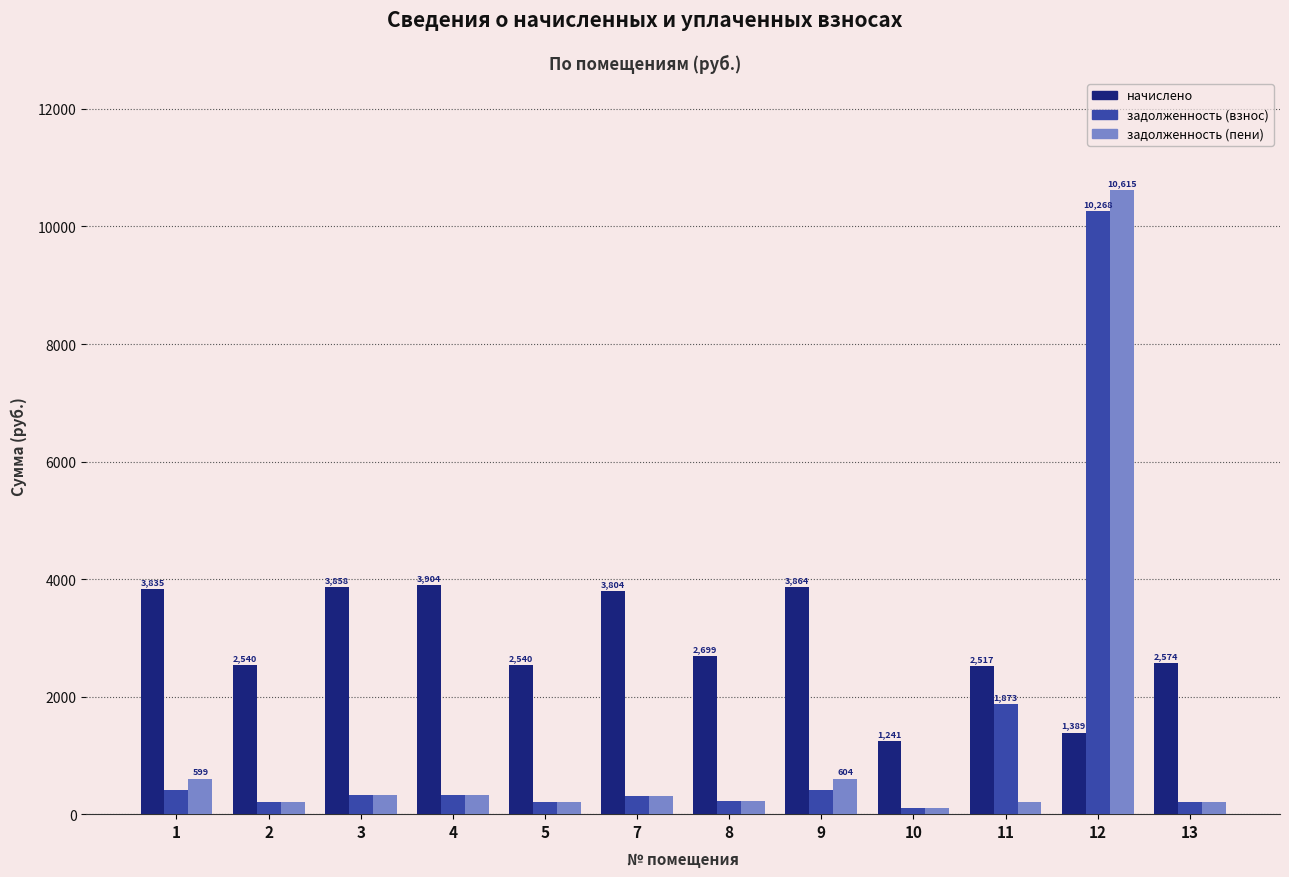

Which series has the largest total across all categories?

начислено